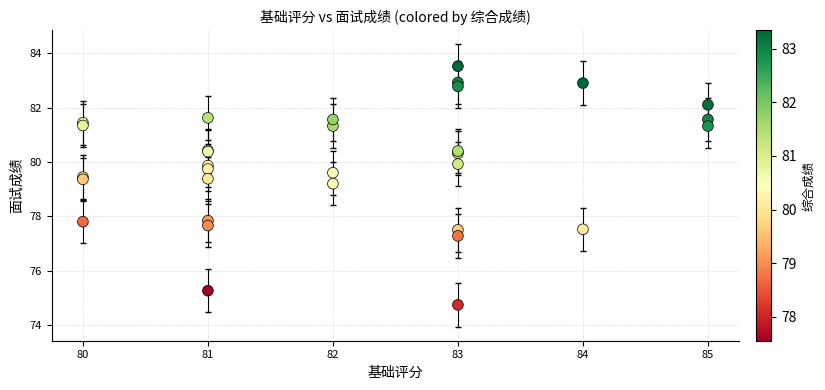

What Y value in the scatter plot is closest to 79?

79.2